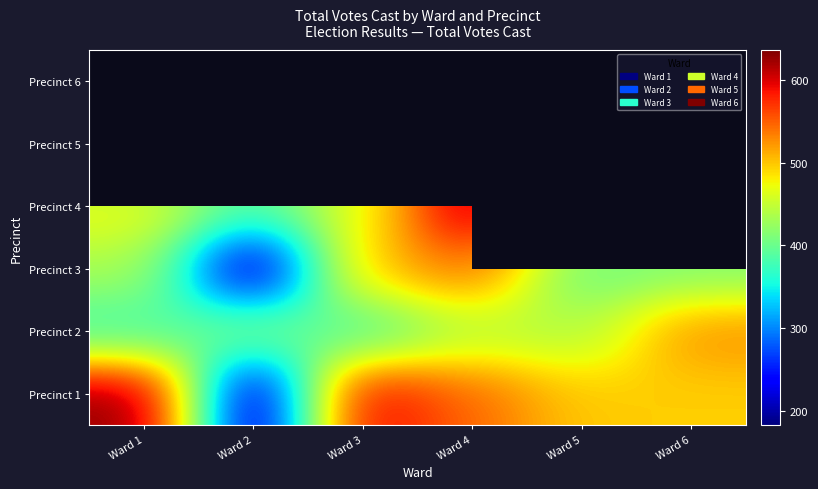

The value of Precinct 1 at Ward 6 is 256.1. True or false?

False